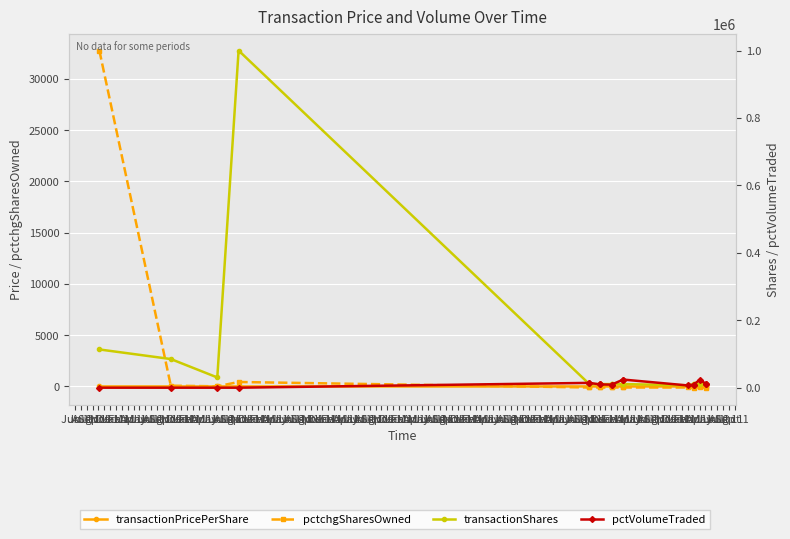

The transactionShares series shows 17024.2 at Apr 1. True or false?

False